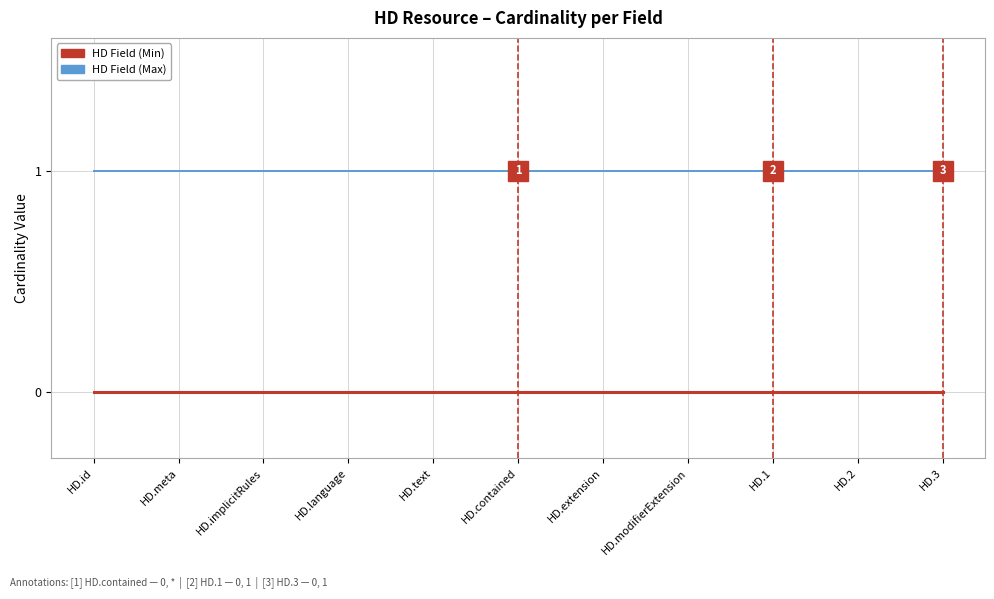

Is it true that HD Field (Max) equals 1 at HD.1?

True